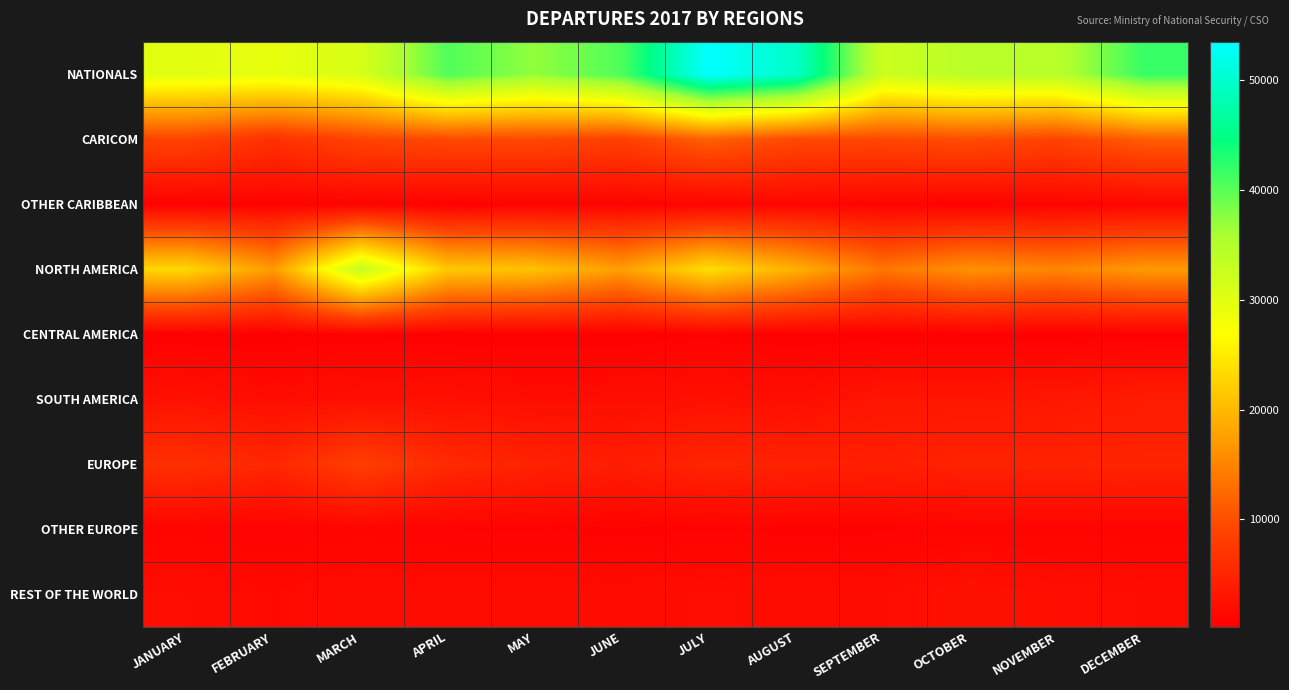

Which series has the largest total across all categories?

NATIONALS